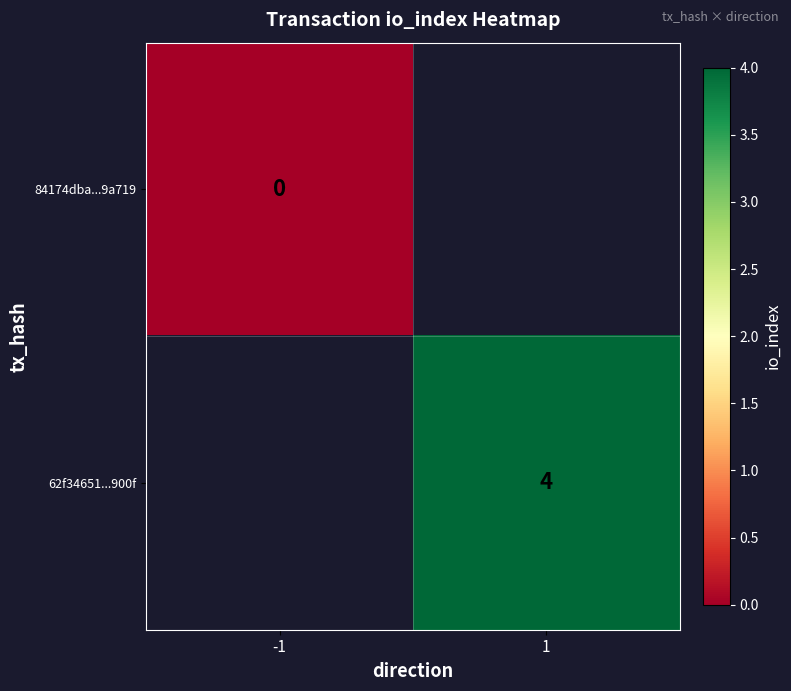

Is it true that 62f34651...900f equals 3 at 1?

False